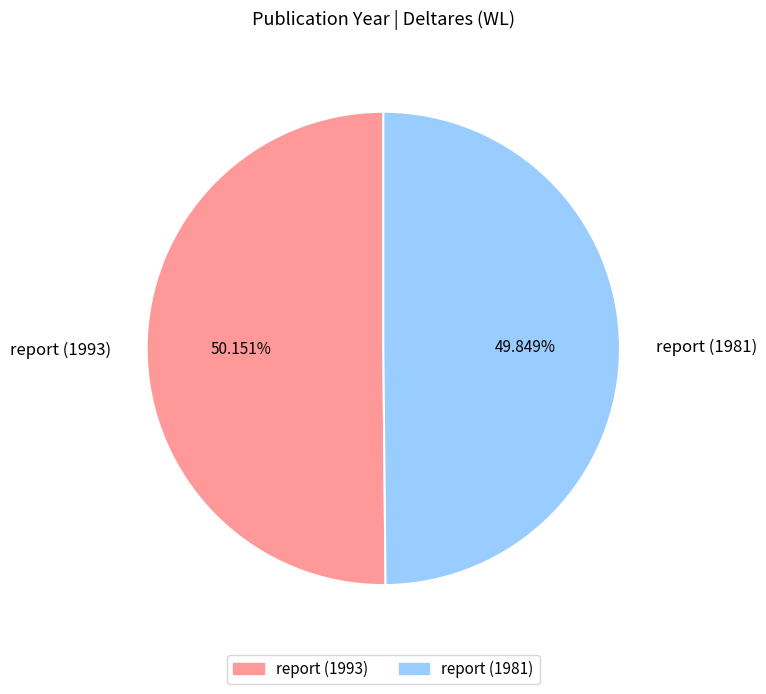

Approximately how many times larger is the value at report (1993) compared to report (1981)?

1.0